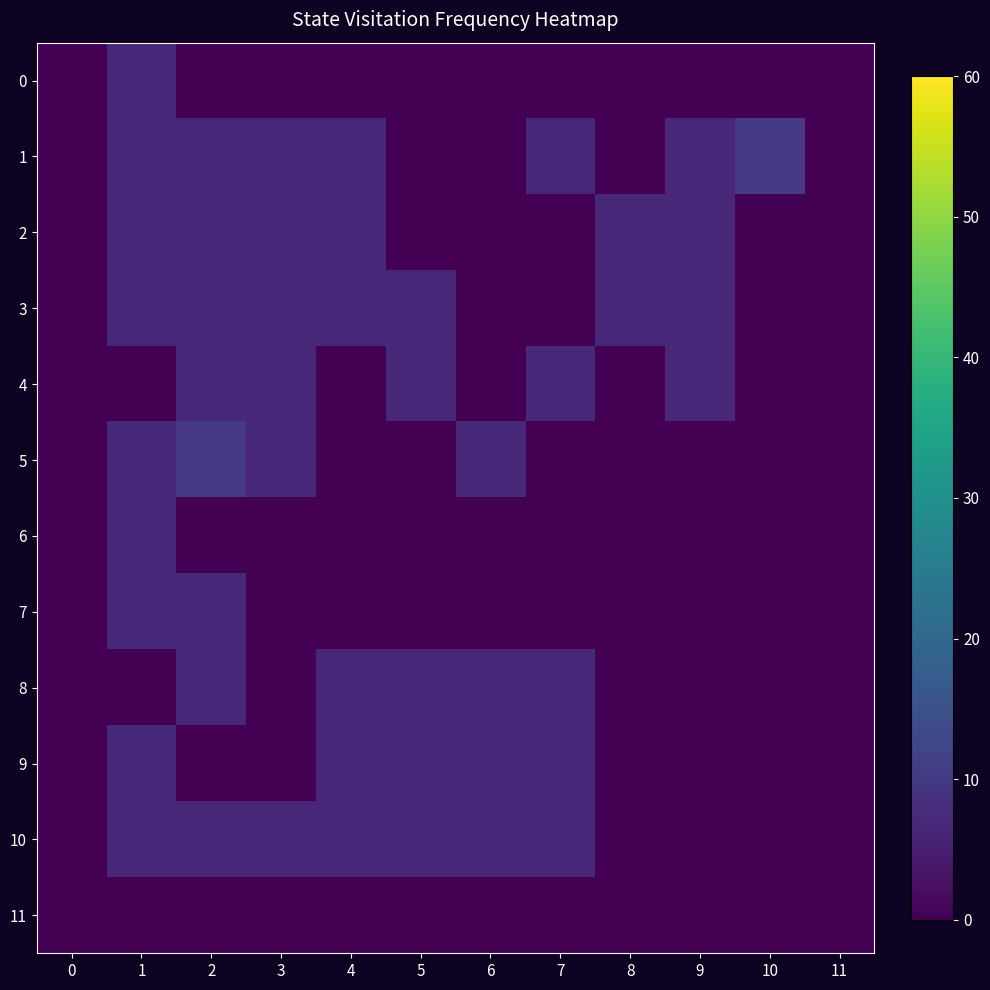

Which series has the largest total across all categories?

1